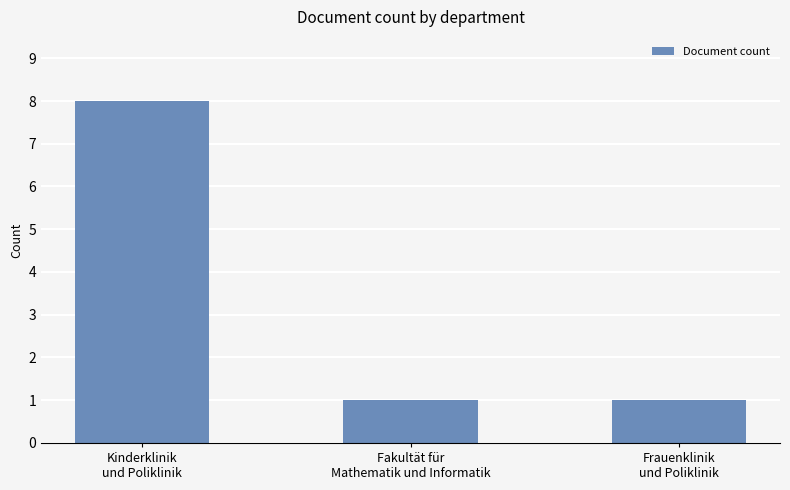

What is the maximum value shown in the chart?

8